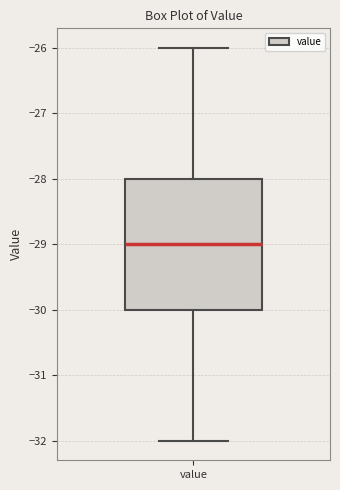

Read this box plot against the y-axis: the position of the median line, the range covered by the box, and the ends of both whiskers. The values are not printed on the chart, so give them approximately, as read against the axis.

median -29, box -30 to -28, whiskers -32 to -26